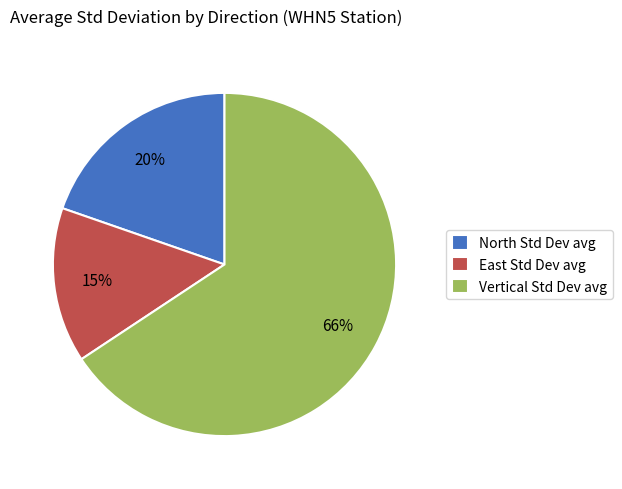

Which has a higher value, East Std Dev avg or North Std Dev avg?

North Std Dev avg